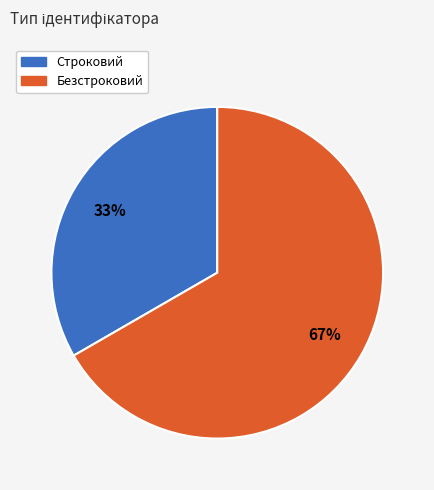

How many slices are in this pie chart?

2